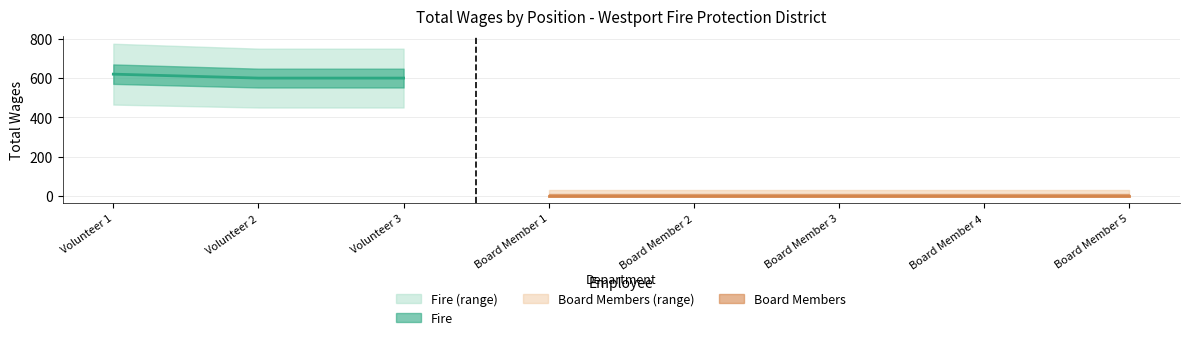

List the labels in order of value, smallest first.

Volunteer 2, Volunteer 3, Volunteer 1